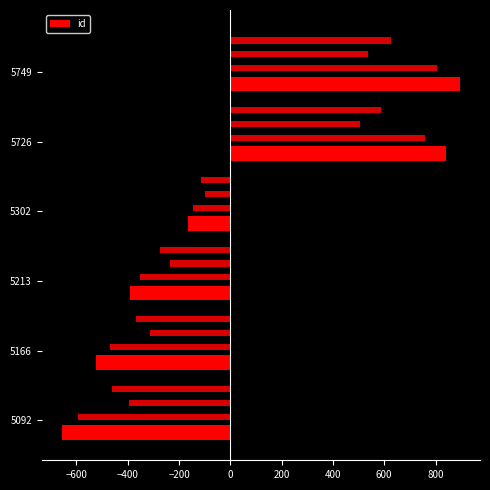

Are the bars grouped side by side (vs. stacked)?

No